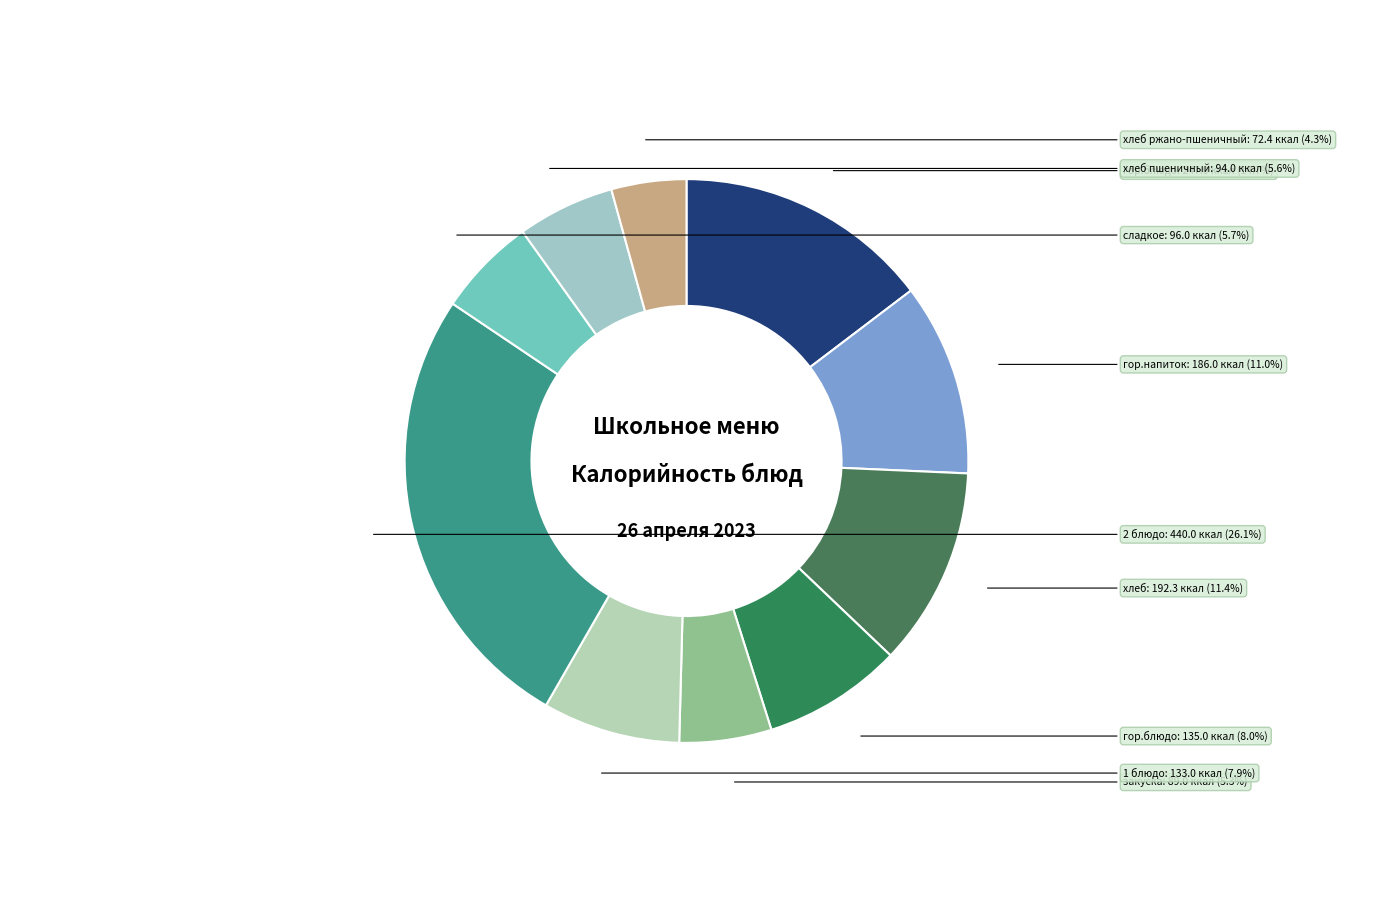

Count the number of slices in the pie.

10